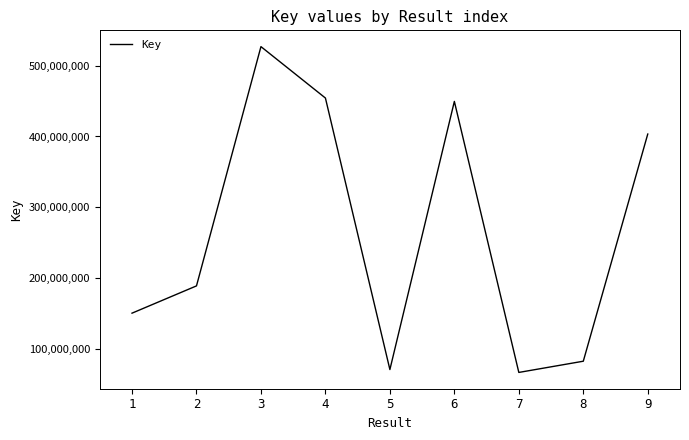

Which label corresponds to the smallest value in the chart?

7